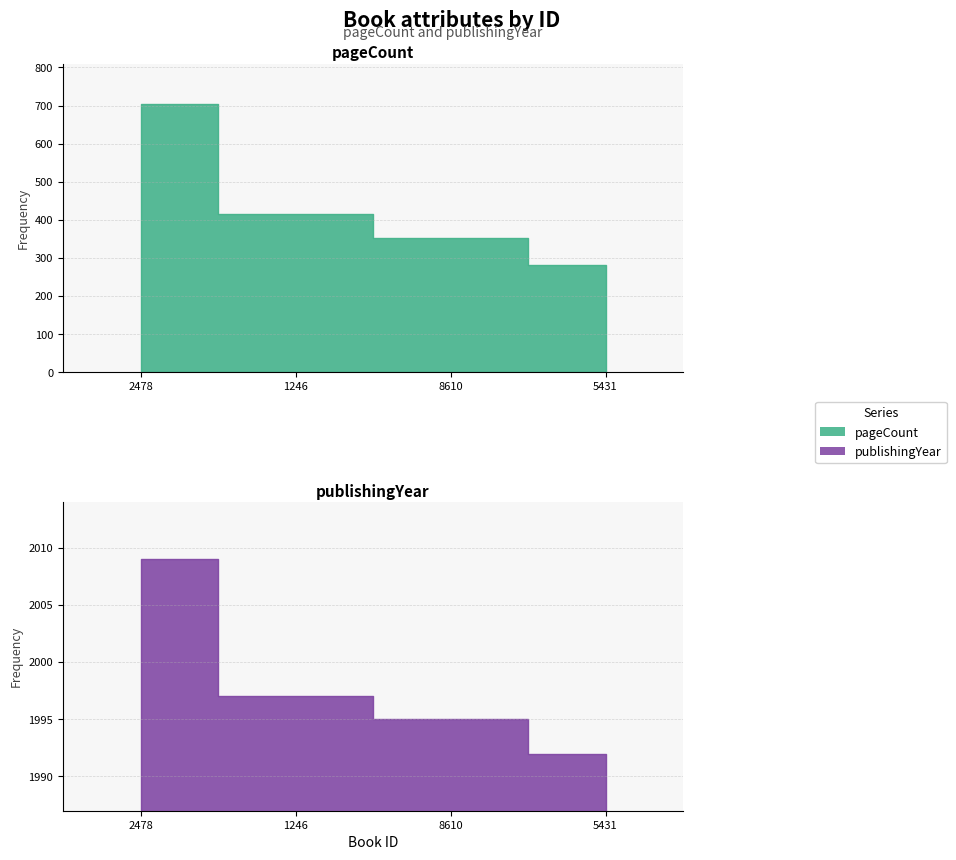

At which label does publishingYear reach its peak?

2478